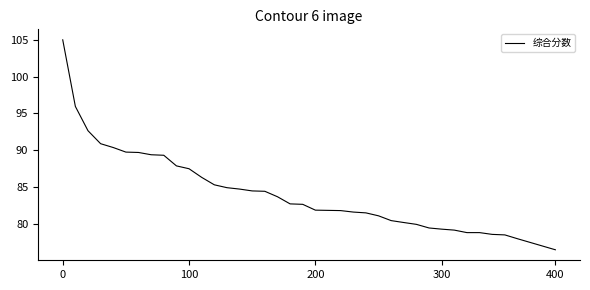

What is the minimum value shown in the chart?

76.5